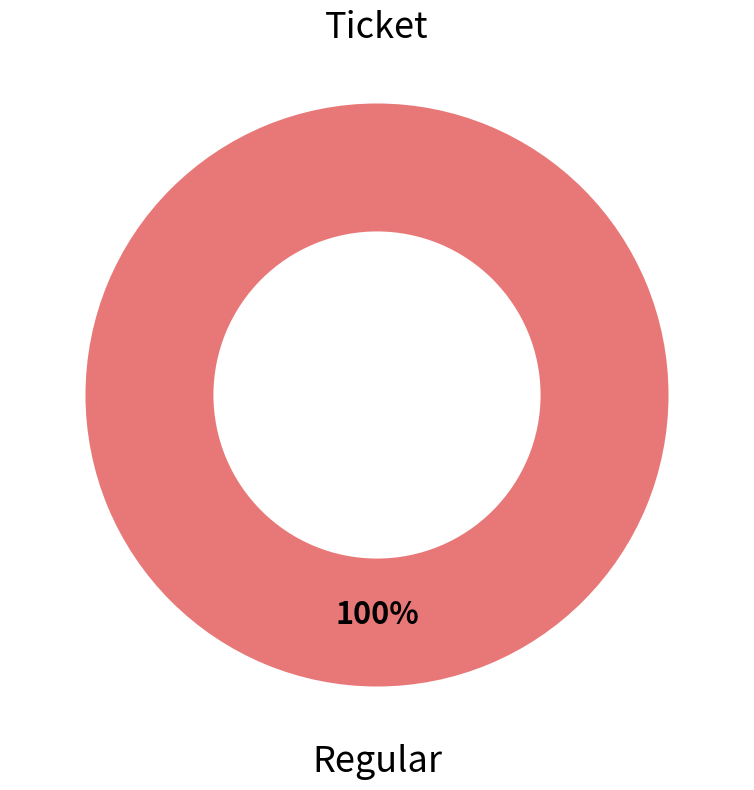

Is it true that Ticket is 0% of the pie?

True